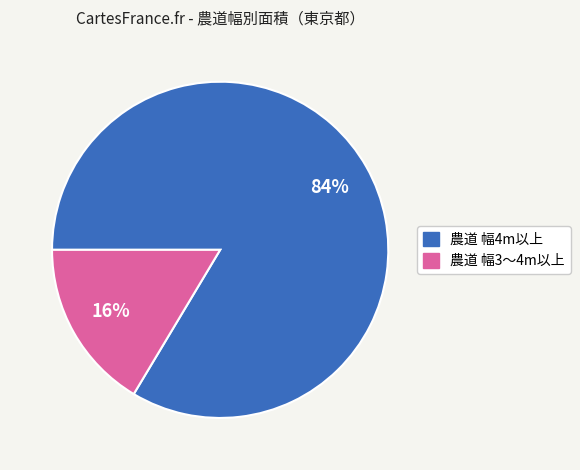

Is there any slice that represents more than half of the pie?

Yes